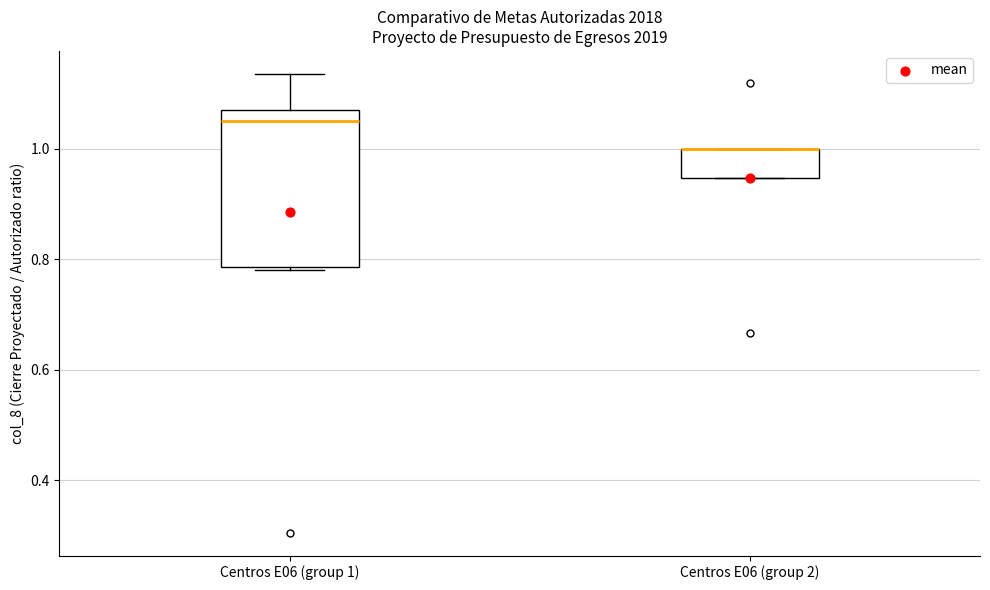

Reading left to right, read every box against the y-axis: the position of its median line, the range the box covers, and the ends of its whiskers. The values are not printed on the chart, so give them approximately, as read against the axis.

Centros E06 (group 1): median 1.06, box 0.78 to 1.08, whiskers 0.78 to 1.14
Centros E06 (group 2): median 1.00 (drawn on the box's upper edge), box 0.94 to 1.00, whiskers 0.94 to 1.00